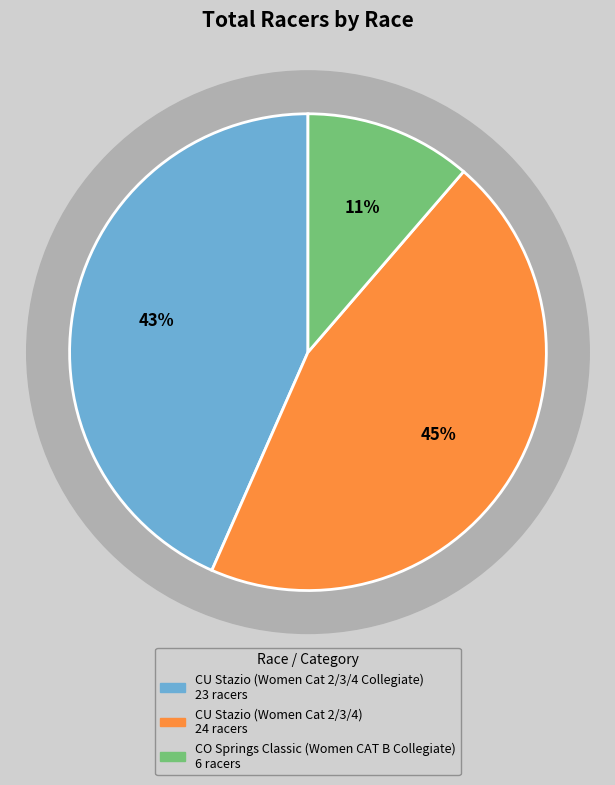

What percentage is the CU Stazio Criterium (Women Cat 2/3/4 Collegiate) slice, to the nearest percent?

43%